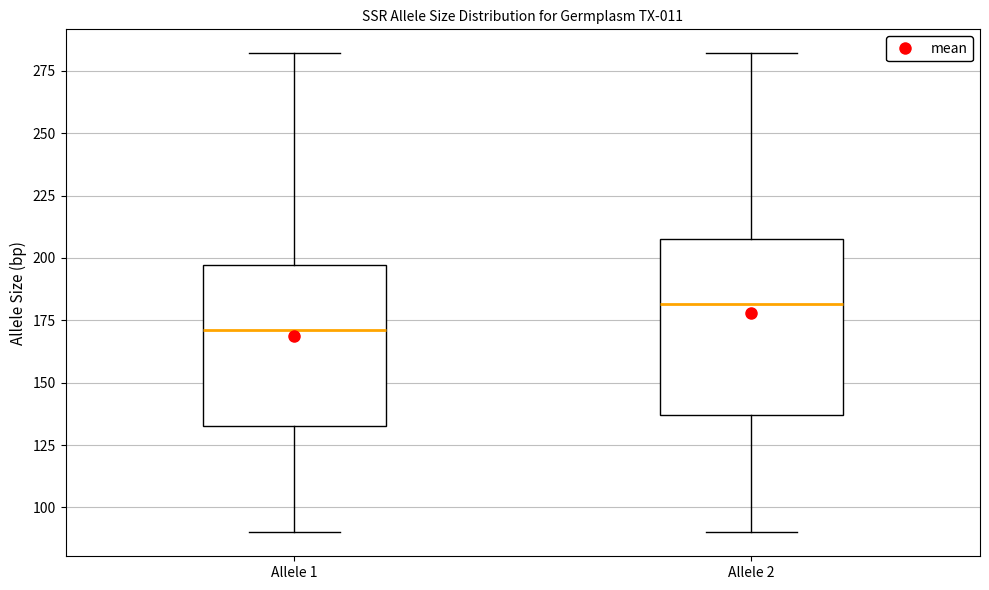

Which box is the tallest, from its lower edge to its upper edge?

Allele 2